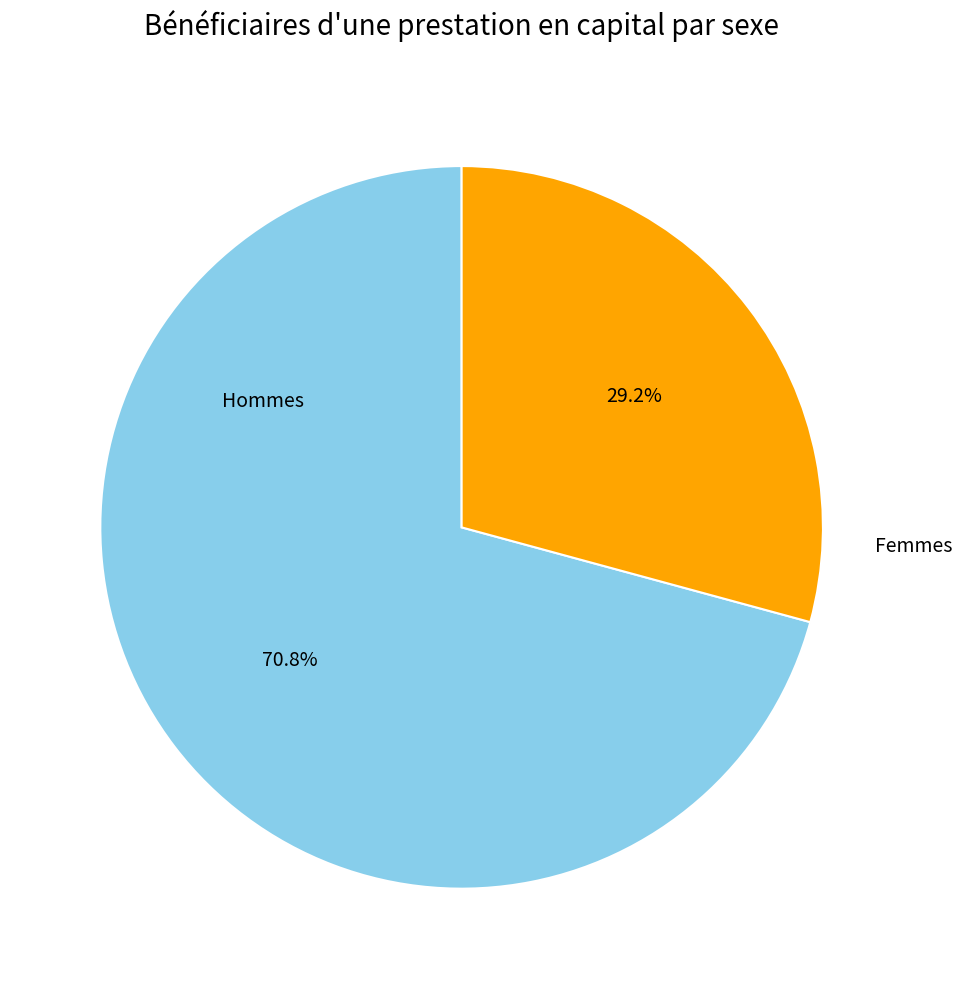

Approximately how many times larger is the value at Femmes compared to Hommes?

0.4